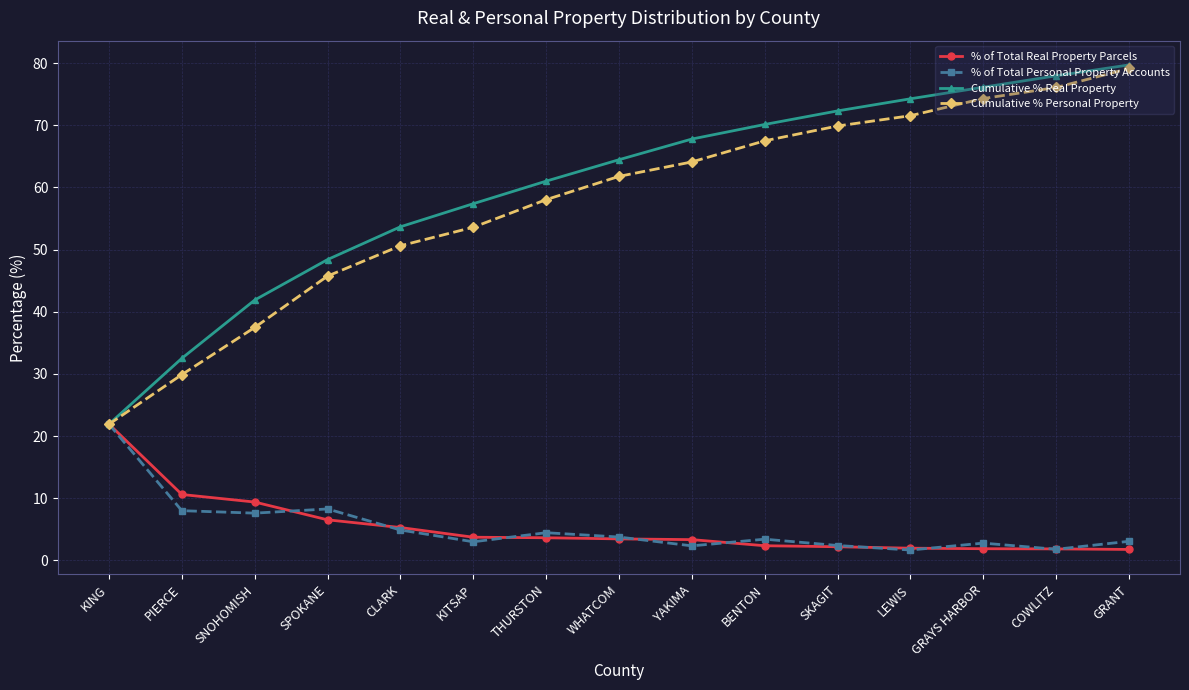

Which series has the largest range (max minus min)?

Cumulative % Real Property